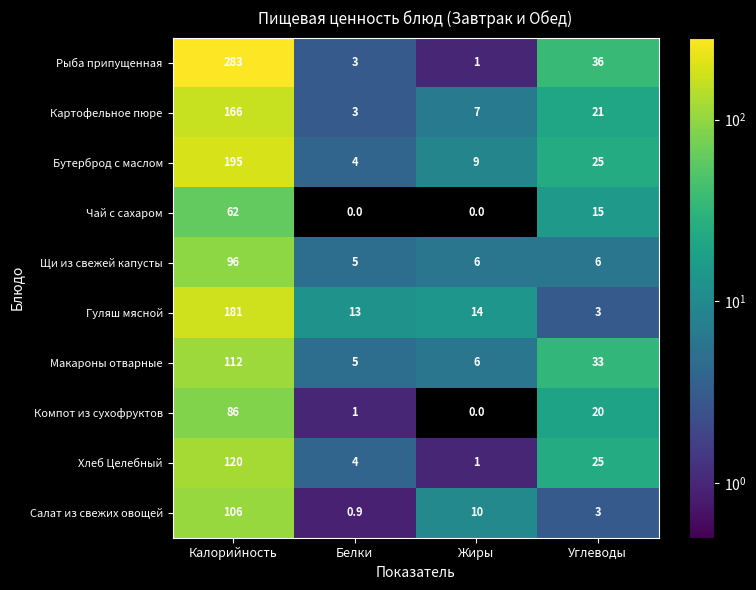

True or false: Хлеб Целебный has a value of 0.5 at Жиры.

False